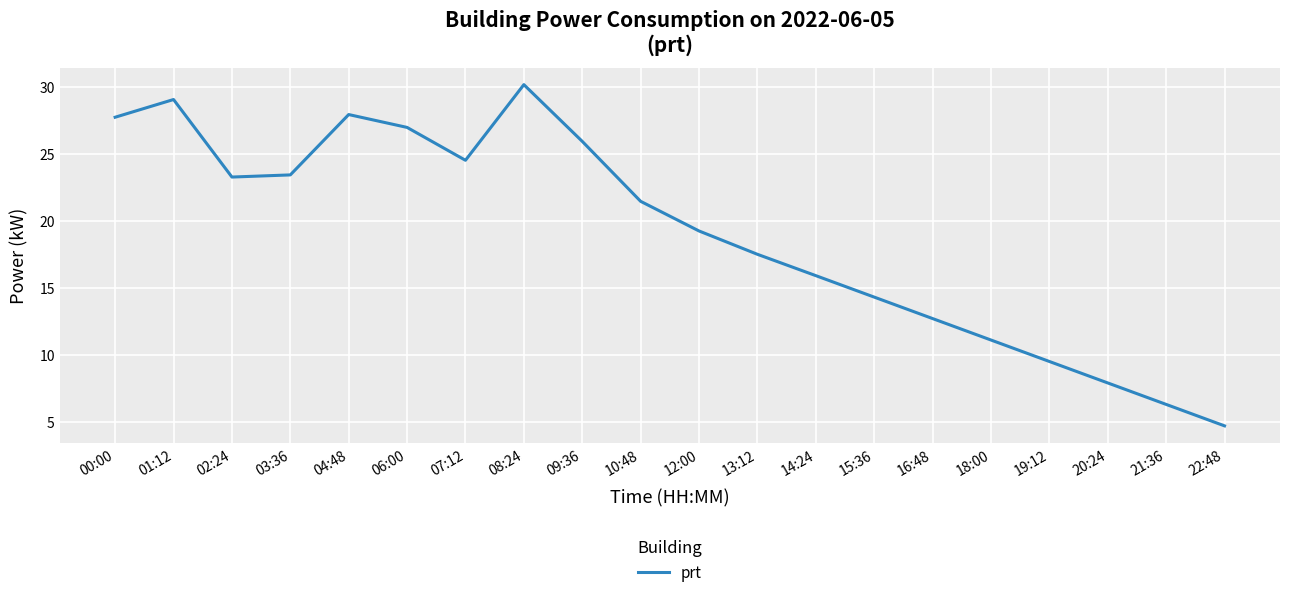

How many lines are shown in the chart?

1